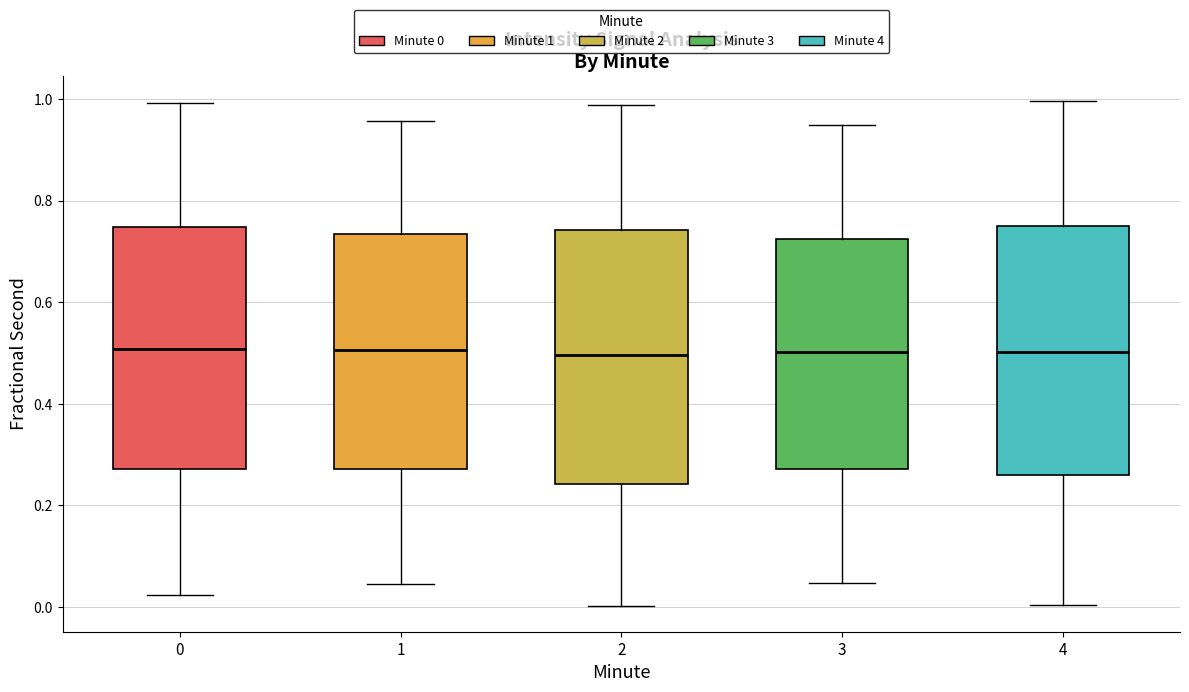

Reading left to right, read every box against the y-axis: the position of its median line, the range the box covers, and the ends of its whiskers. The values are not printed on the chart, so give them approximately, as read against the axis.

0: median 0.50, box 0.28 to 0.74, whiskers 0.02 to 1.00
1: median 0.50, box 0.28 to 0.74, whiskers 0.04 to 0.96
2: median 0.50, box 0.24 to 0.74, whiskers 0.00 to 0.98
3: median 0.50, box 0.28 to 0.72, whiskers 0.04 to 0.94
4: median 0.50, box 0.26 to 0.76, whiskers 0.00 to 1.00